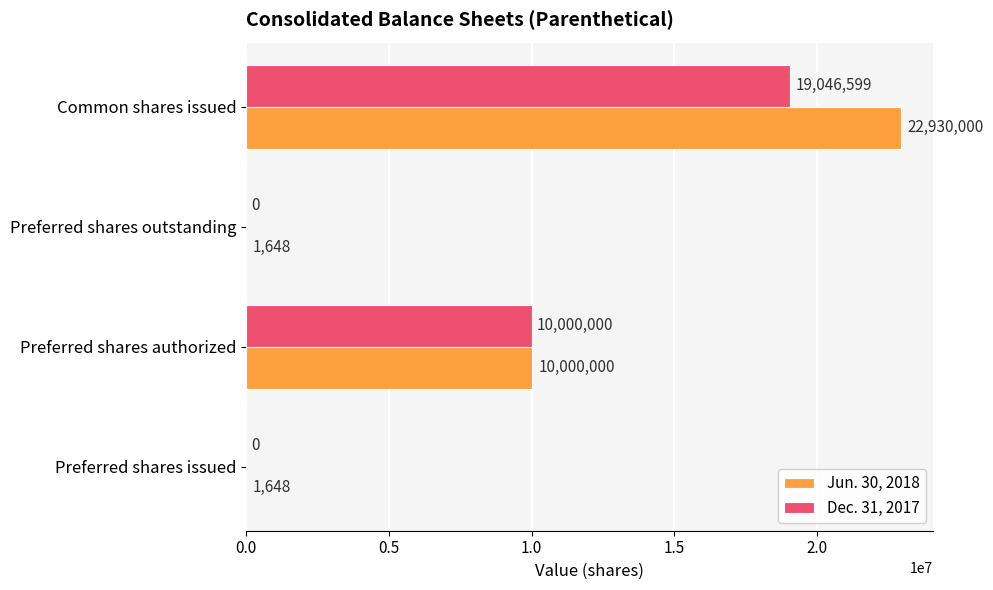

Count the Dec. 31, 2017 values in the range 0 to 19046599.

4